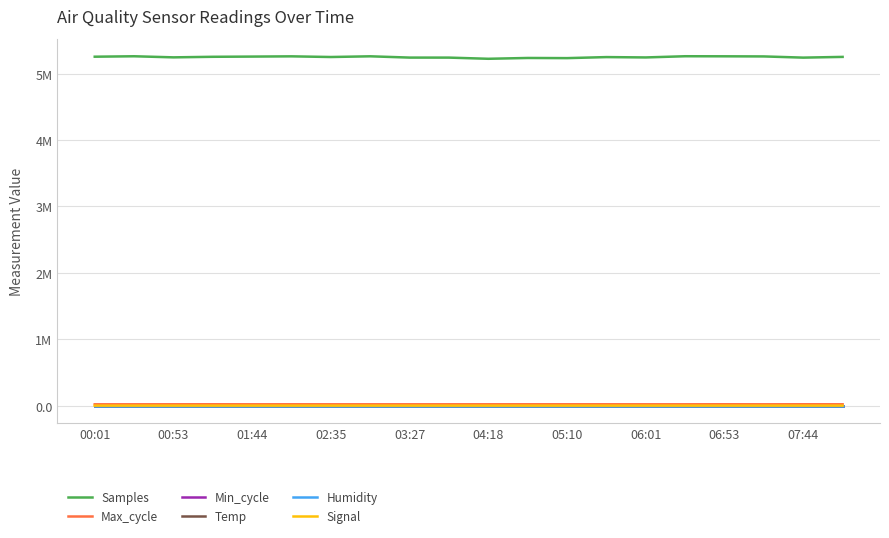

At which label does Signal first exceed -76?

00:01